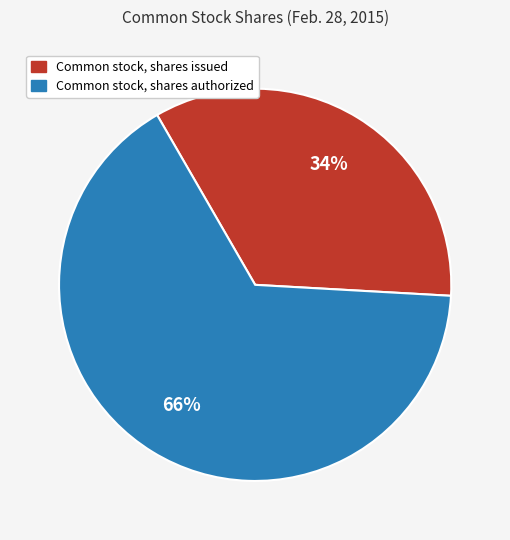

Rank the categories by value from lowest to highest.

Common stock, shares issued, Common stock, shares authorized